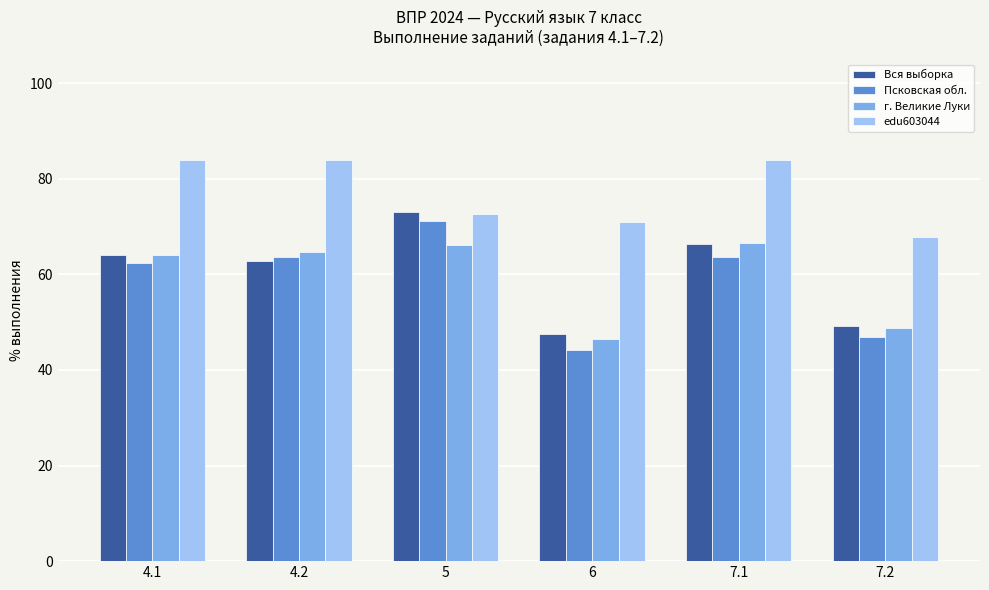

Which category has the lowest value in the Псковская обл. series?

6